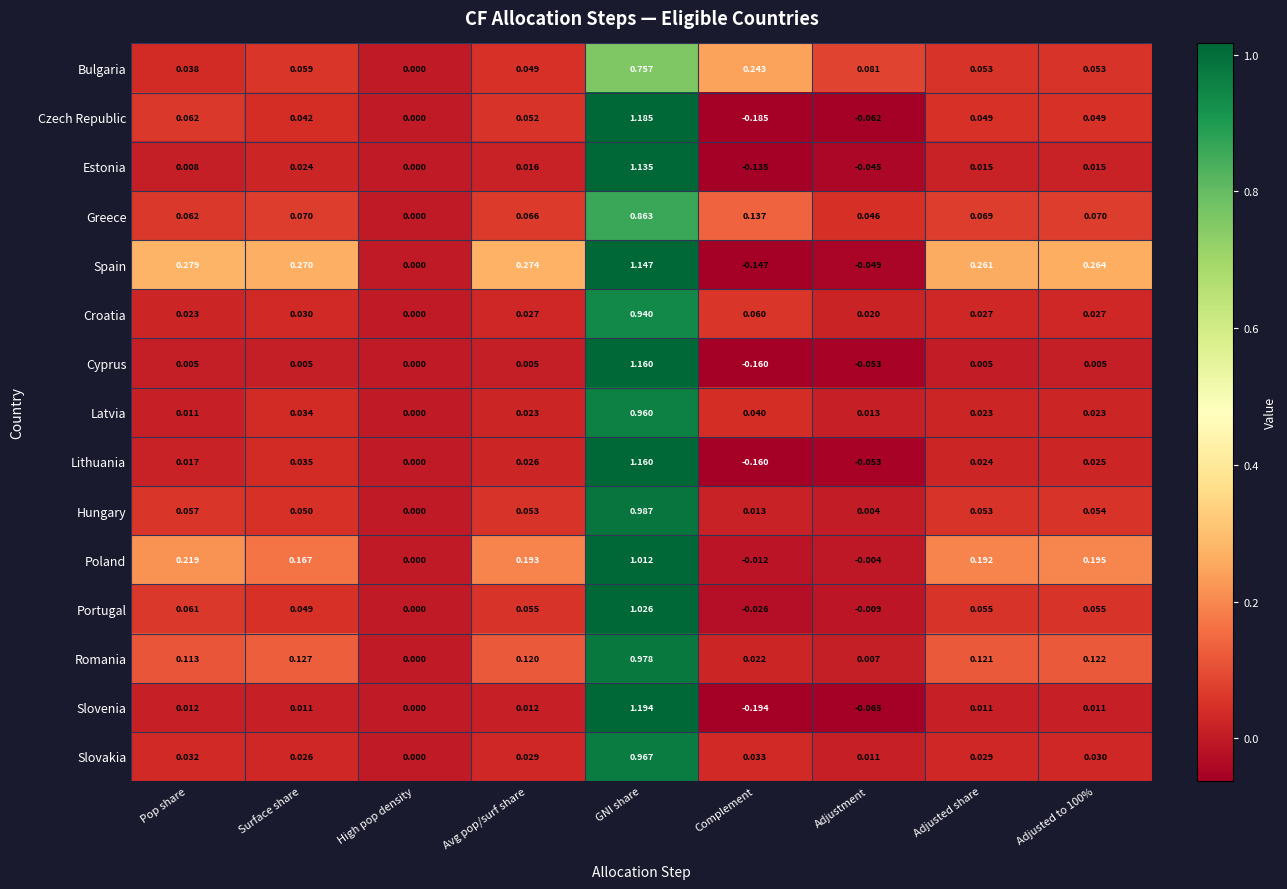

At which category does the chart reach its peak across all series?

GNI share